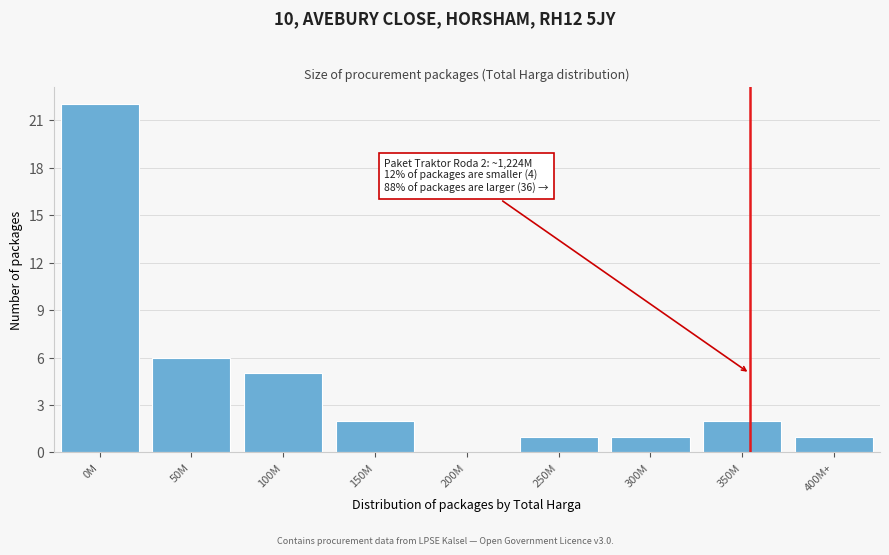

Reading left to right, transcribe all the data shown in this chart.

0M=22	50M=6	100M=5	150M=2	200M=0	250M=1	300M=1	350M=2	400M+=1